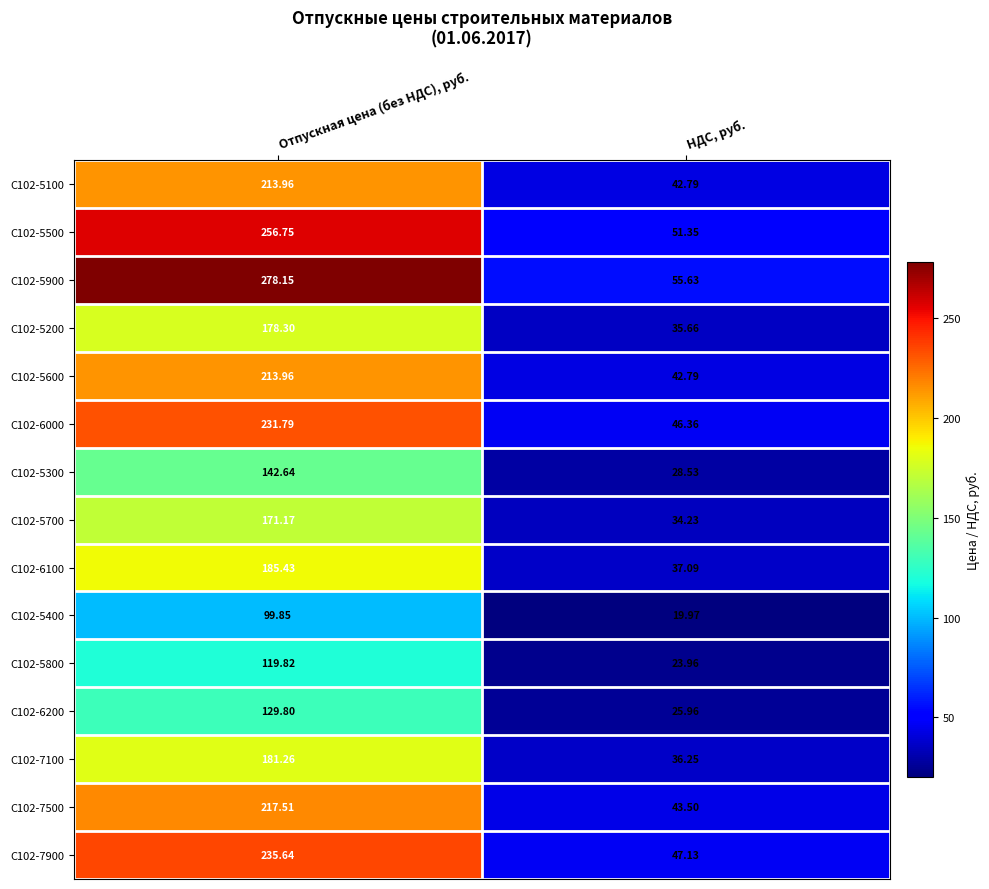

Where does the С102-5200 series first go above 178?

Отпускная цена (без НДС), руб.